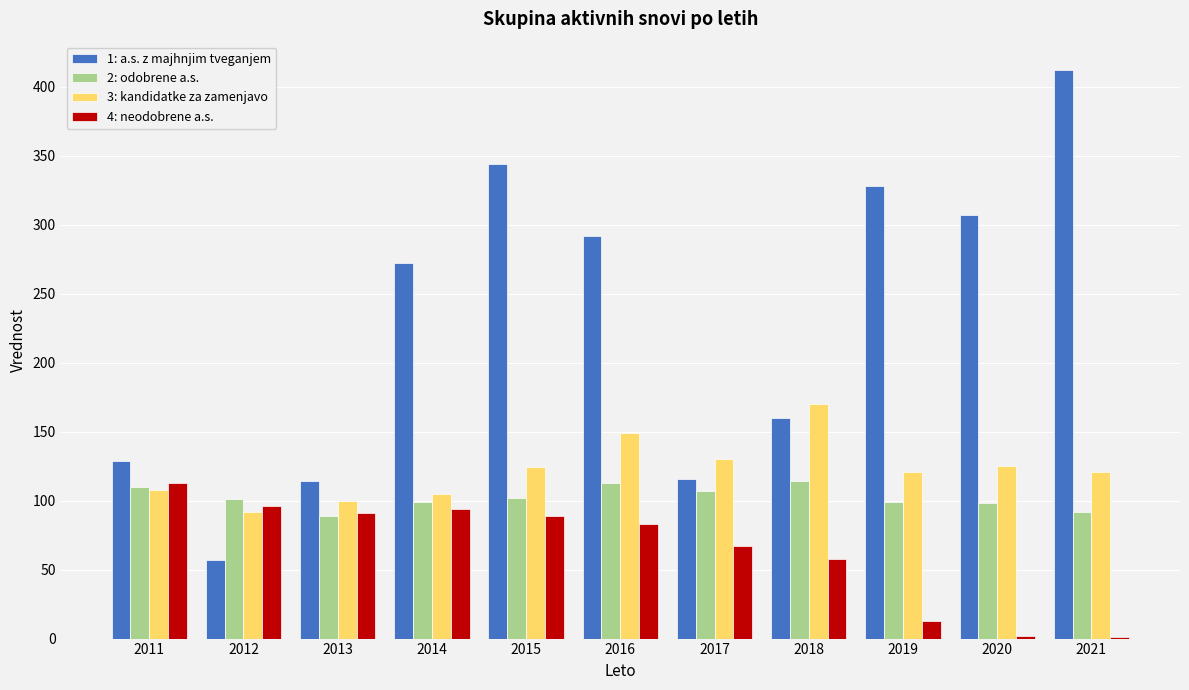

What is the greatest value displayed?

412